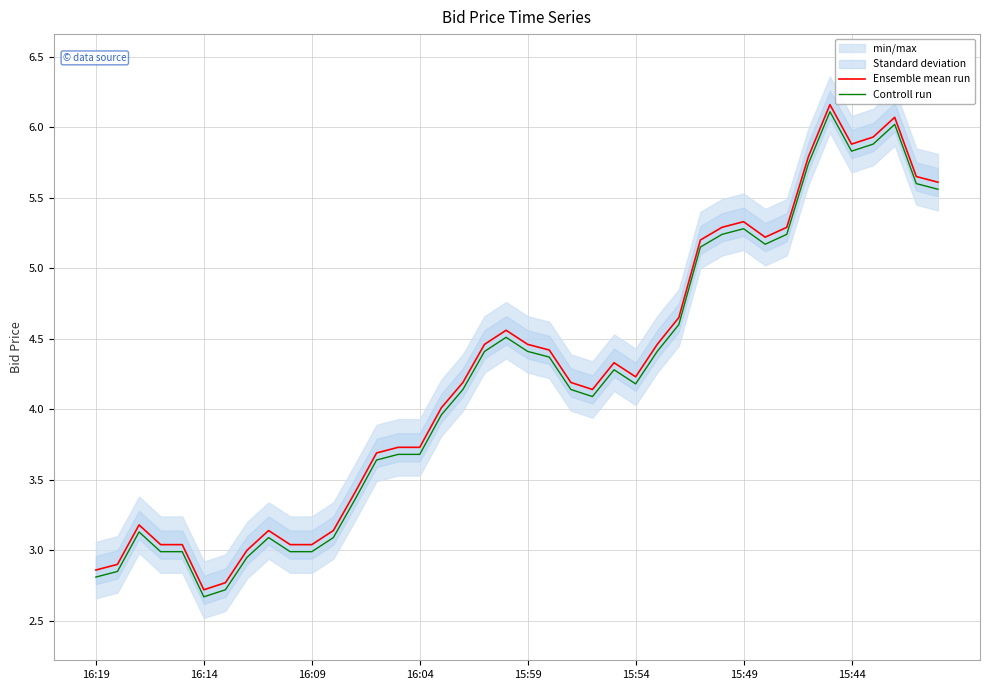

What is the difference between the maximum and minimum values in the Controll run series?

3.4